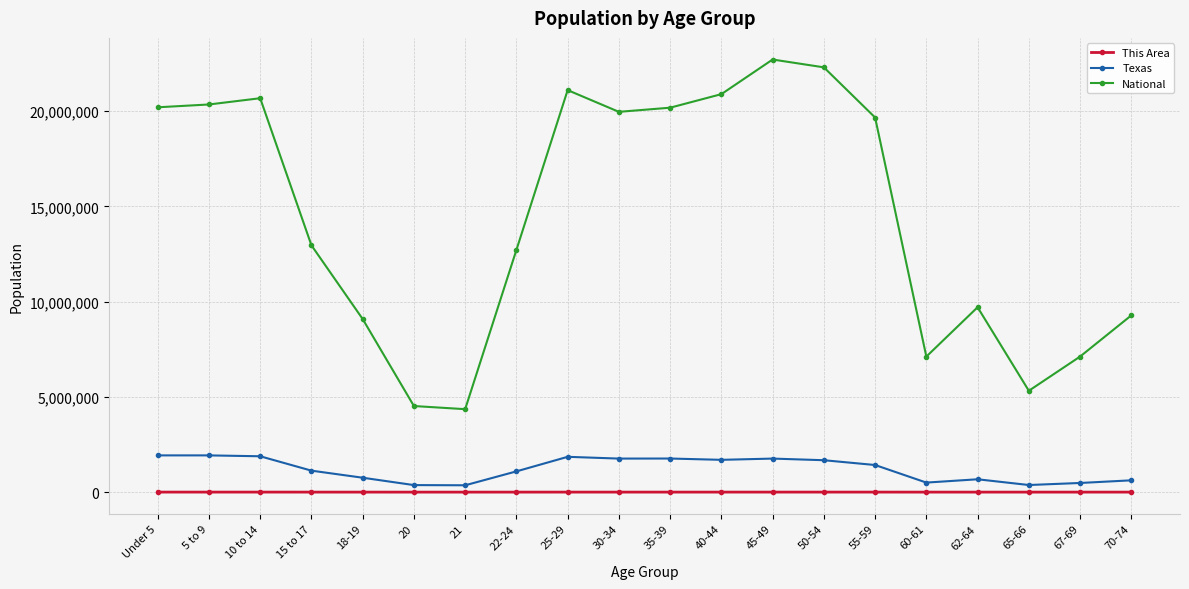

True or false: This Area and National intersect in this chart.

False